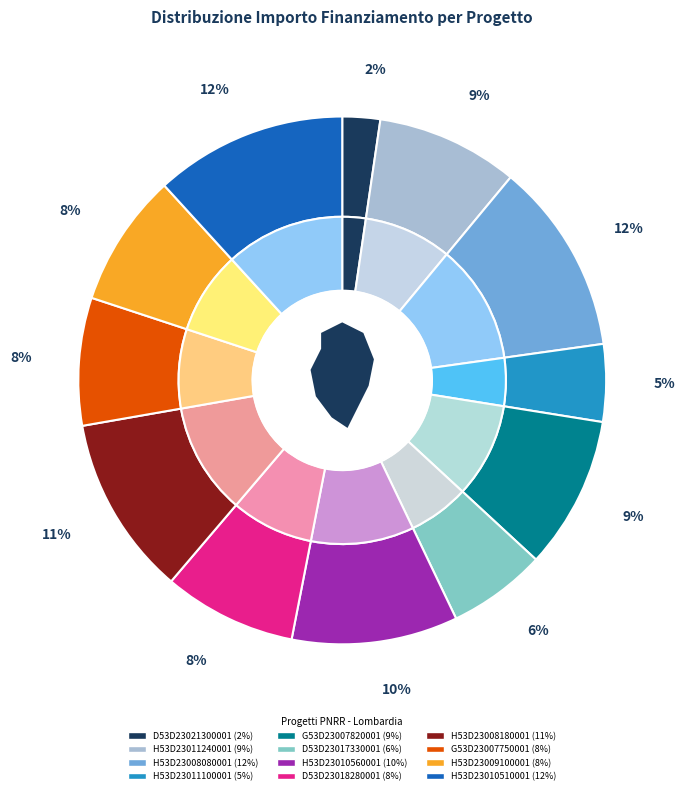

Does any single category account for the majority?

No